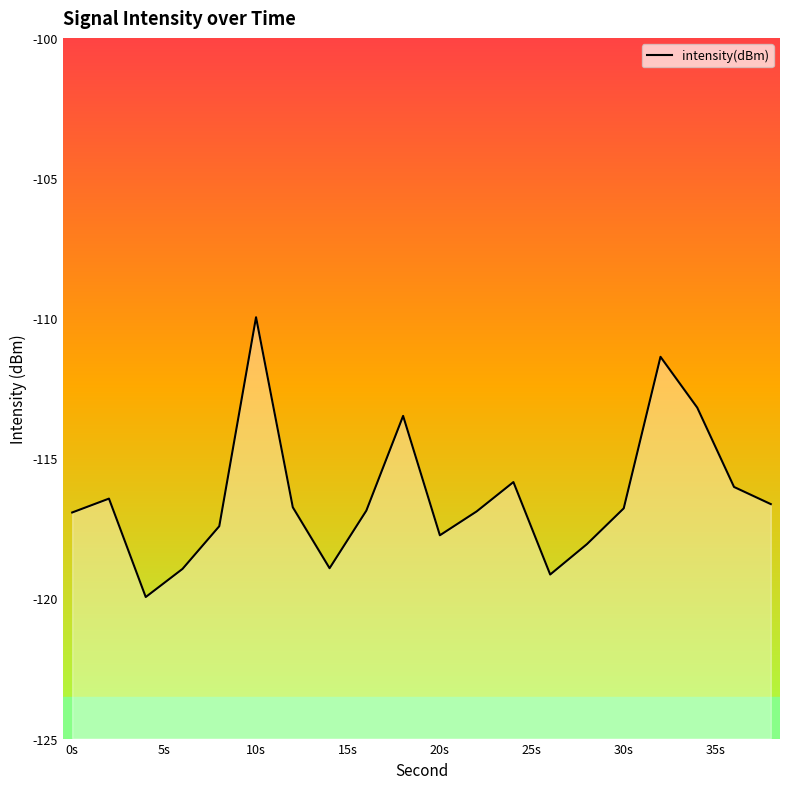

What is the greatest value displayed?

-110.0